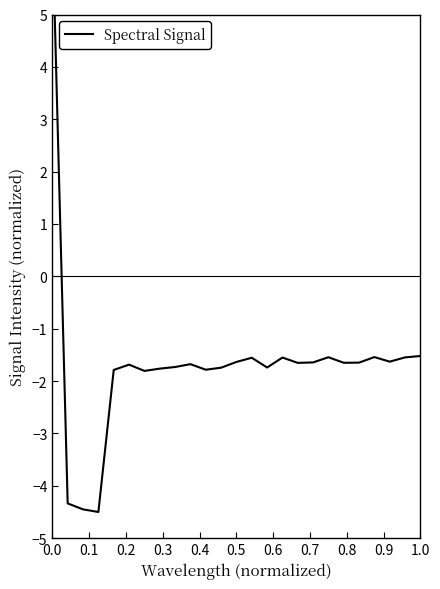

At which label is the value closest to 1?

1.0